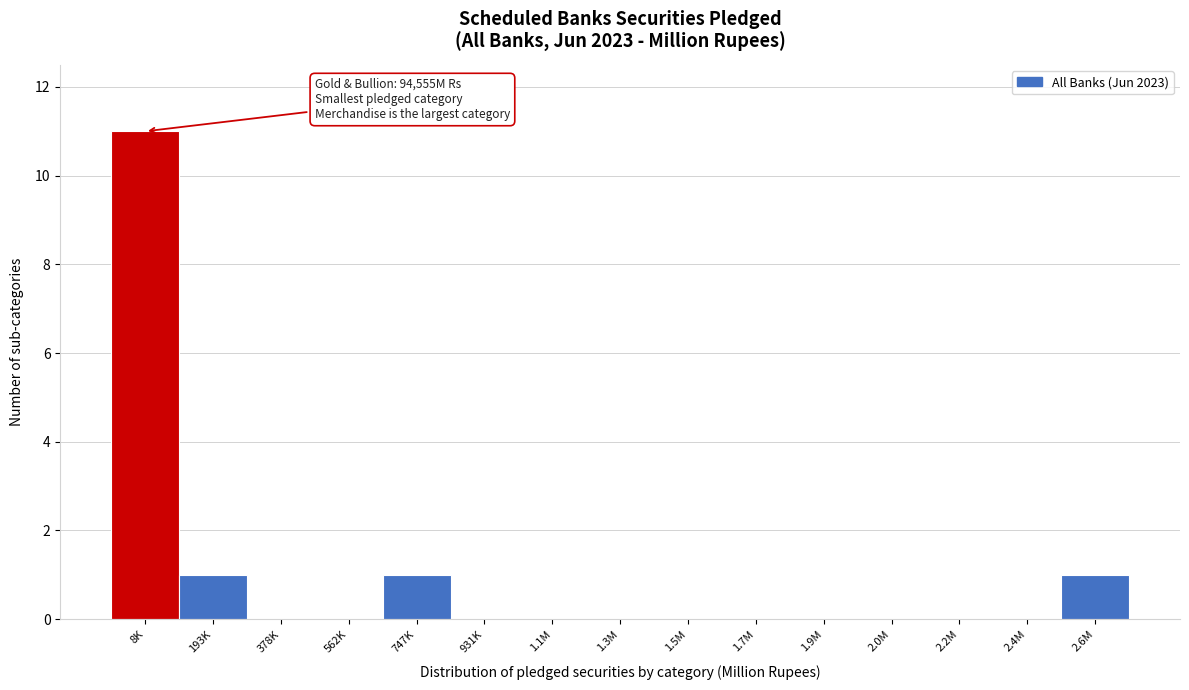

Reading right to left, extract all data points from this chart.

2.6M=1	2.4M=0	2.2M=0	2.0M=0	1.9M=0	1.7M=0	1.5M=0	1.3M=0	1.1M=0	931K=0	747K=1	562K=0	378K=0	193K=1	8K=11